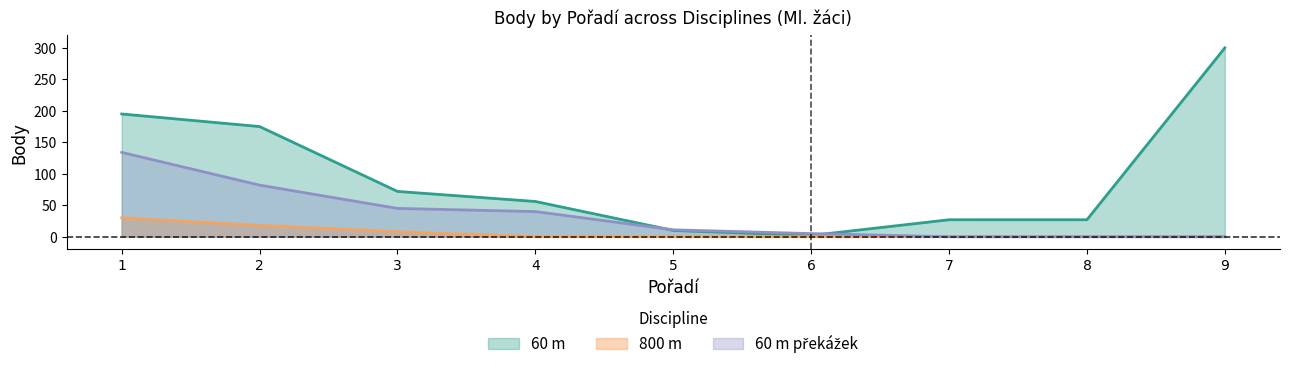

At which category is the sum across all series the highest?

1